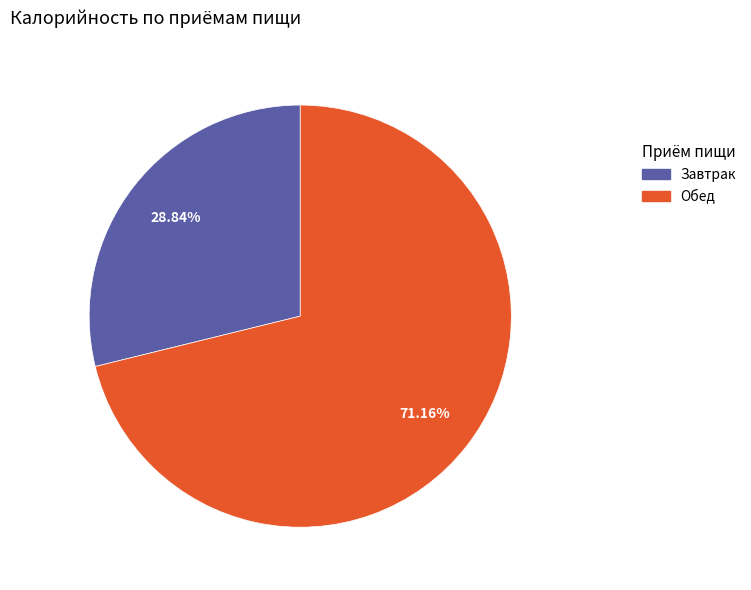

Is there a majority slice in this chart?

Yes